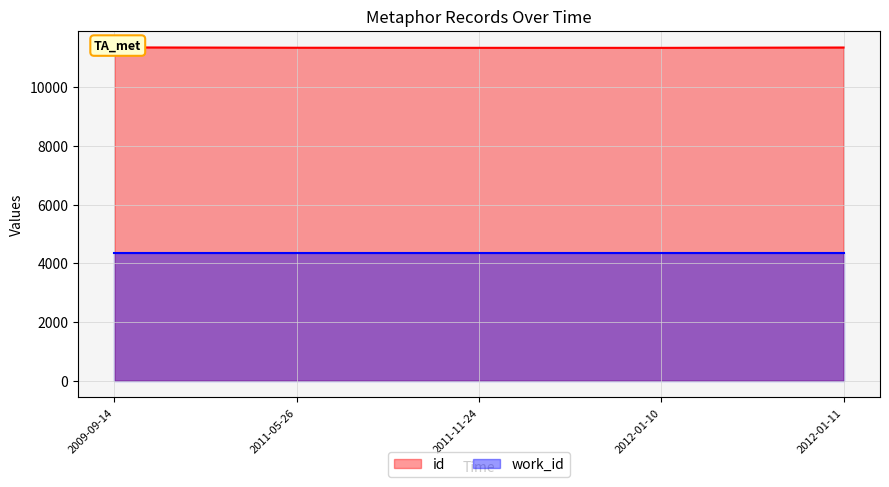

What is the label of the 3rd point from the right?

2011-11-24